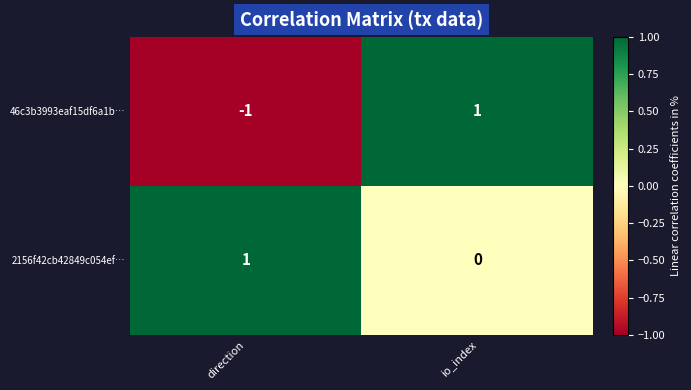

Which series has the largest total across all categories?

2156f42cb42849c054ef…